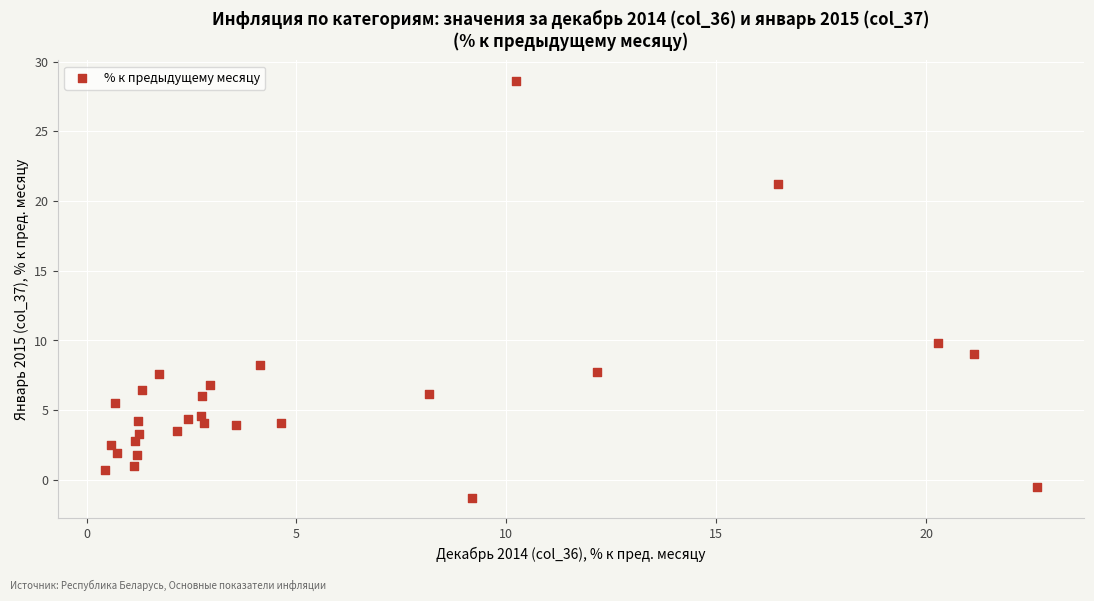

What Y value in the scatter plot is closest to 13?

9.8